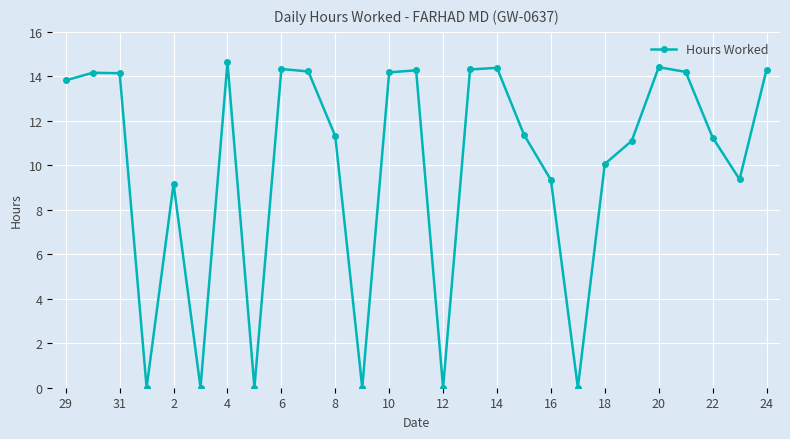

What is the greatest value displayed?

14.6